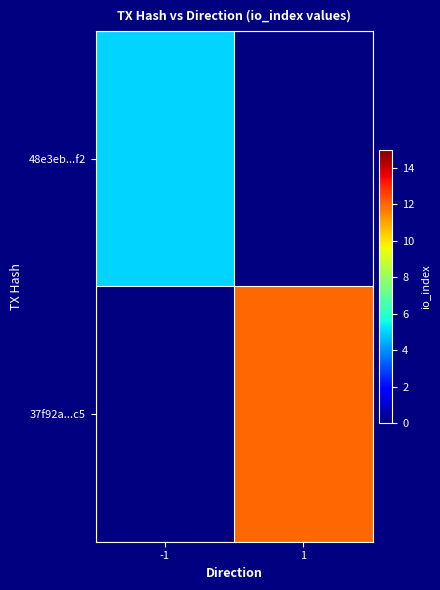

At which label is 48e3eb...f2 closest to 5?

-1